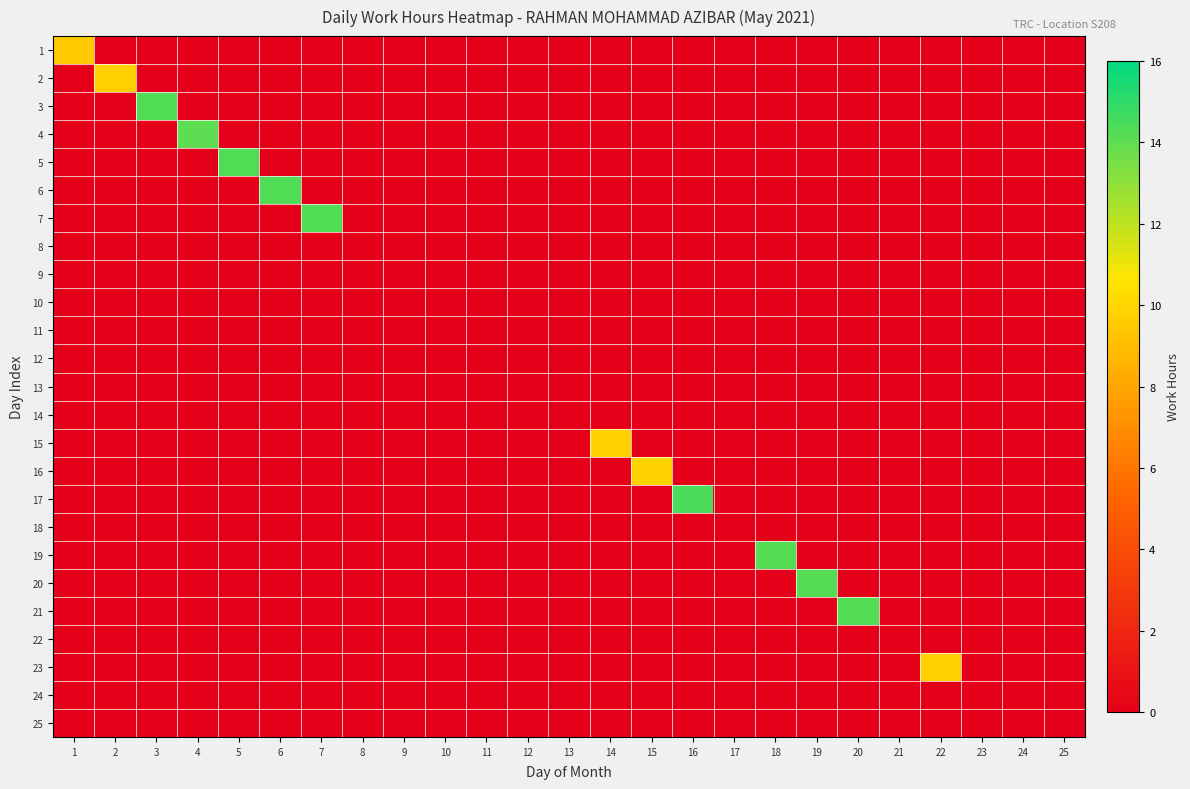

Reading left to right, list all the values displayed in this chart.

1: 1=9.5	2=0.0	3=0.0	4=0.0	5=0.0	6=0.0	7=0.0	8=0.0	9=0.0	10=0.0	11=0.0	12=0.0	13=0.0	14=0.0	15=0.0	16=0.0	17=0.0	18=0.0	19=0.0	20=0.0	21=0.0	22=0.0	23=0.0	24=0.0	25=0.0
2: 1=0.0	2=9.8	3=0.0	4=0.0	5=0.0	6=0.0	7=0.0	8=0.0	9=0.0	10=0.0	11=0.0	12=0.0	13=0.0	14=0.0	15=0.0	16=0.0	17=0.0	18=0.0	19=0.0	20=0.0	21=0.0	22=0.0	23=0.0	24=0.0	25=0.0
3: 1=0.0	2=0.0	3=14.3	4=0.0	5=0.0	6=0.0	7=0.0	8=0.0	9=0.0	10=0.0	11=0.0	12=0.0	13=0.0	14=0.0	15=0.0	16=0.0	17=0.0	18=0.0	19=0.0	20=0.0	21=0.0	22=0.0	23=0.0	24=0.0	25=0.0
4: 1=0.0	2=0.0	3=0.0	4=14.0	5=0.0	6=0.0	7=0.0	8=0.0	9=0.0	10=0.0	11=0.0	12=0.0	13=0.0	14=0.0	15=0.0	16=0.0	17=0.0	18=0.0	19=0.0	20=0.0	21=0.0	22=0.0	23=0.0	24=0.0	25=0.0
5: 1=0.0	2=0.0	3=0.0	4=0.0	5=14.3	6=0.0	7=0.0	8=0.0	9=0.0	10=0.0	11=0.0	12=0.0	13=0.0	14=0.0	15=0.0	16=0.0	17=0.0	18=0.0	19=0.0	20=0.0	21=0.0	22=0.0	23=0.0	24=0.0	25=0.0
6: 1=0.0	2=0.0	3=0.0	4=0.0	5=0.0	6=14.3	7=0.0	8=0.0	9=0.0	10=0.0	11=0.0	12=0.0	13=0.0	14=0.0	15=0.0	16=0.0	17=0.0	18=0.0	19=0.0	20=0.0	21=0.0	22=0.0	23=0.0	24=0.0	25=0.0
7: 1=0.0	2=0.0	3=0.0	4=0.0	5=0.0	6=0.0	7=14.3	8=0.0	9=0.0	10=0.0	11=0.0	12=0.0	13=0.0	14=0.0	15=0.0	16=0.0	17=0.0	18=0.0	19=0.0	20=0.0	21=0.0	22=0.0	23=0.0	24=0.0	25=0.0
8: 1=0.0	2=0.0	3=0.0	4=0.0	5=0.0	6=0.0	7=0.0	8=0.0	9=0.0	10=0.0	11=0.0	12=0.0	13=0.0	14=0.0	15=0.0	16=0.0	17=0.0	18=0.0	19=0.0	20=0.0	21=0.0	22=0.0	23=0.0	24=0.0	25=0.0
9: 1=0.0	2=0.0	3=0.0	4=0.0	5=0.0	6=0.0	7=0.0	8=0.0	9=0.0	10=0.0	11=0.0	12=0.0	13=0.0	14=0.0	15=0.0	16=0.0	17=0.0	18=0.0	19=0.0	20=0.0	21=0.0	22=0.0	23=0.0	24=0.0	25=0.0
10: 1=0.0	2=0.0	3=0.0	4=0.0	5=0.0	6=0.0	7=0.0	8=0.0	9=0.0	10=0.0	11=0.0	12=0.0	13=0.0	14=0.0	15=0.0	16=0.0	17=0.0	18=0.0	19=0.0	20=0.0	21=0.0	22=0.0	23=0.0	24=0.0	25=0.0
11: 1=0.0	2=0.0	3=0.0	4=0.0	5=0.0	6=0.0	7=0.0	8=0.0	9=0.0	10=0.0	11=0.0	12=0.0	13=0.0	14=0.0	15=0.0	16=0.0	17=0.0	18=0.0	19=0.0	20=0.0	21=0.0	22=0.0	23=0.0	24=0.0	25=0.0
12: 1=0.0	2=0.0	3=0.0	4=0.0	5=0.0	6=0.0	7=0.0	8=0.0	9=0.0	10=0.0	11=0.0	12=0.0	13=0.0	14=0.0	15=0.0	16=0.0	17=0.0	18=0.0	19=0.0	20=0.0	21=0.0	22=0.0	23=0.0	24=0.0	25=0.0
13: 1=0.0	2=0.0	3=0.0	4=0.0	5=0.0	6=0.0	7=0.0	8=0.0	9=0.0	10=0.0	11=0.0	12=0.0	13=0.0	14=0.0	15=0.0	16=0.0	17=0.0	18=0.0	19=0.0	20=0.0	21=0.0	22=0.0	23=0.0	24=0.0	25=0.0
14: 1=0.0	2=0.0	3=0.0	4=0.0	5=0.0	6=0.0	7=0.0	8=0.0	9=0.0	10=0.0	11=0.0	12=0.0	13=0.0	14=0.0	15=0.0	16=0.0	17=0.0	18=0.0	19=0.0	20=0.0	21=0.0	22=0.0	23=0.0	24=0.0	25=0.0
15: 1=0.0	2=0.0	3=0.0	4=0.0	5=0.0	6=0.0	7=0.0	8=0.0	9=0.0	10=0.0	11=0.0	12=0.0	13=0.0	14=9.9	15=0.0	16=0.0	17=0.0	18=0.0	19=0.0	20=0.0	21=0.0	22=0.0	23=0.0	24=0.0	25=0.0
16: 1=0.0	2=0.0	3=0.0	4=0.0	5=0.0	6=0.0	7=0.0	8=0.0	9=0.0	10=0.0	11=0.0	12=0.0	13=0.0	14=0.0	15=9.9	16=0.0	17=0.0	18=0.0	19=0.0	20=0.0	21=0.0	22=0.0	23=0.0	24=0.0	25=0.0
17: 1=0.0	2=0.0	3=0.0	4=0.0	5=0.0	6=0.0	7=0.0	8=0.0	9=0.0	10=0.0	11=0.0	12=0.0	13=0.0	14=0.0	15=0.0	16=14.4	17=0.0	18=0.0	19=0.0	20=0.0	21=0.0	22=0.0	23=0.0	24=0.0	25=0.0
18: 1=0.0	2=0.0	3=0.0	4=0.0	5=0.0	6=0.0	7=0.0	8=0.0	9=0.0	10=0.0	11=0.0	12=0.0	13=0.0	14=0.0	15=0.0	16=0.0	17=0.0	18=0.0	19=0.0	20=0.0	21=0.0	22=0.0	23=0.0	24=0.0	25=0.0
19: 1=0.0	2=0.0	3=0.0	4=0.0	5=0.0	6=0.0	7=0.0	8=0.0	9=0.0	10=0.0	11=0.0	12=0.0	13=0.0	14=0.0	15=0.0	16=0.0	17=0.0	18=14.2	19=0.0	20=0.0	21=0.0	22=0.0	23=0.0	24=0.0	25=0.0
20: 1=0.0	2=0.0	3=0.0	4=0.0	5=0.0	6=0.0	7=0.0	8=0.0	9=0.0	10=0.0	11=0.0	12=0.0	13=0.0	14=0.0	15=0.0	16=0.0	17=0.0	18=0.0	19=14.2	20=0.0	21=0.0	22=0.0	23=0.0	24=0.0	25=0.0
21: 1=0.0	2=0.0	3=0.0	4=0.0	5=0.0	6=0.0	7=0.0	8=0.0	9=0.0	10=0.0	11=0.0	12=0.0	13=0.0	14=0.0	15=0.0	16=0.0	17=0.0	18=0.0	19=0.0	20=14.2	21=0.0	22=0.0	23=0.0	24=0.0	25=0.0
22: 1=0.0	2=0.0	3=0.0	4=0.0	5=0.0	6=0.0	7=0.0	8=0.0	9=0.0	10=0.0	11=0.0	12=0.0	13=0.0	14=0.0	15=0.0	16=0.0	17=0.0	18=0.0	19=0.0	20=0.0	21=0.0	22=0.0	23=0.0	24=0.0	25=0.0
23: 1=0.0	2=0.0	3=0.0	4=0.0	5=0.0	6=0.0	7=0.0	8=0.0	9=0.0	10=0.0	11=0.0	12=0.0	13=0.0	14=0.0	15=0.0	16=0.0	17=0.0	18=0.0	19=0.0	20=0.0	21=0.0	22=9.7	23=0.0	24=0.0	25=0.0
24: 1=0.0	2=0.0	3=0.0	4=0.0	5=0.0	6=0.0	7=0.0	8=0.0	9=0.0	10=0.0	11=0.0	12=0.0	13=0.0	14=0.0	15=0.0	16=0.0	17=0.0	18=0.0	19=0.0	20=0.0	21=0.0	22=0.0	23=0.0	24=0.0	25=0.0
25: 1=0.0	2=0.0	3=0.0	4=0.0	5=0.0	6=0.0	7=0.0	8=0.0	9=0.0	10=0.0	11=0.0	12=0.0	13=0.0	14=0.0	15=0.0	16=0.0	17=0.0	18=0.0	19=0.0	20=0.0	21=0.0	22=0.0	23=0.0	24=0.0	25=0.0